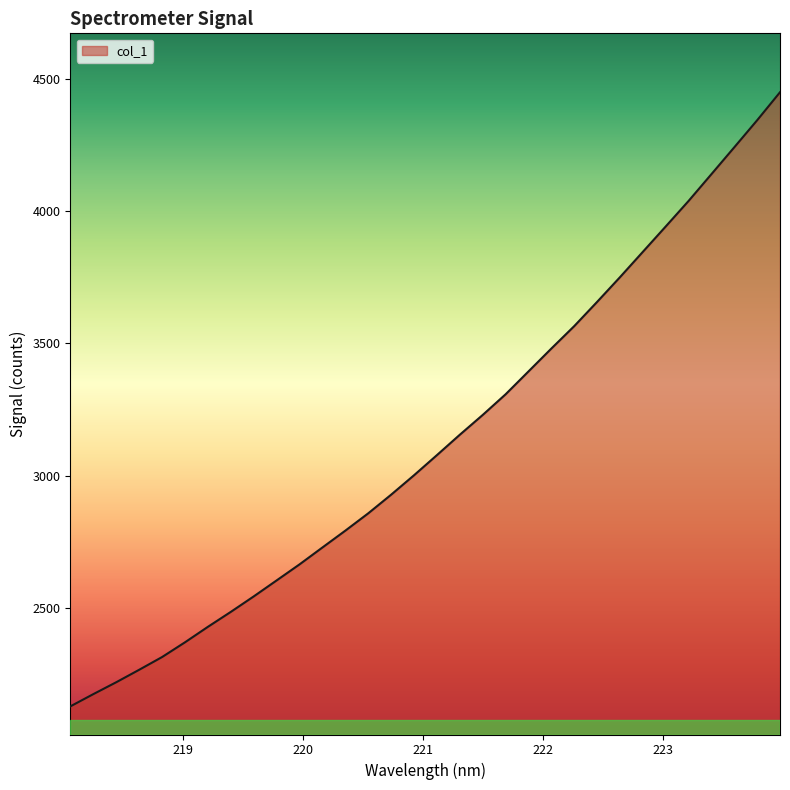

What is the greatest value displayed?

4448.2